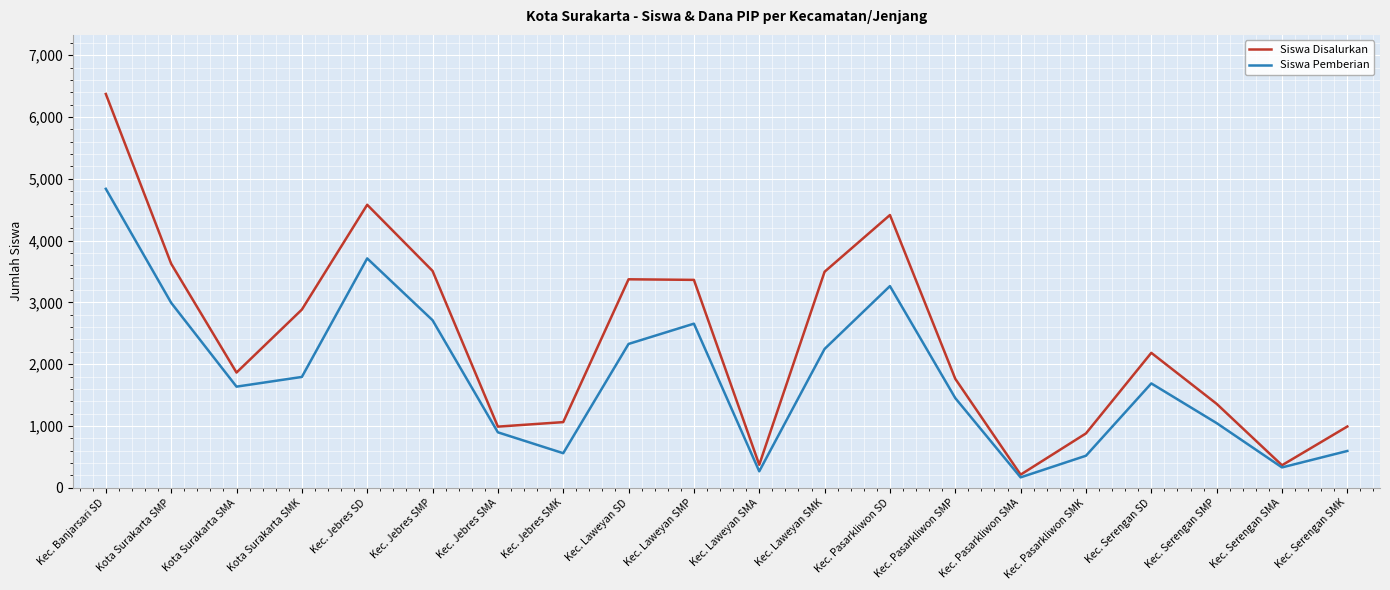

List the series in order of their peak value, lowest first.

Siswa Pemberian, Siswa Disalurkan